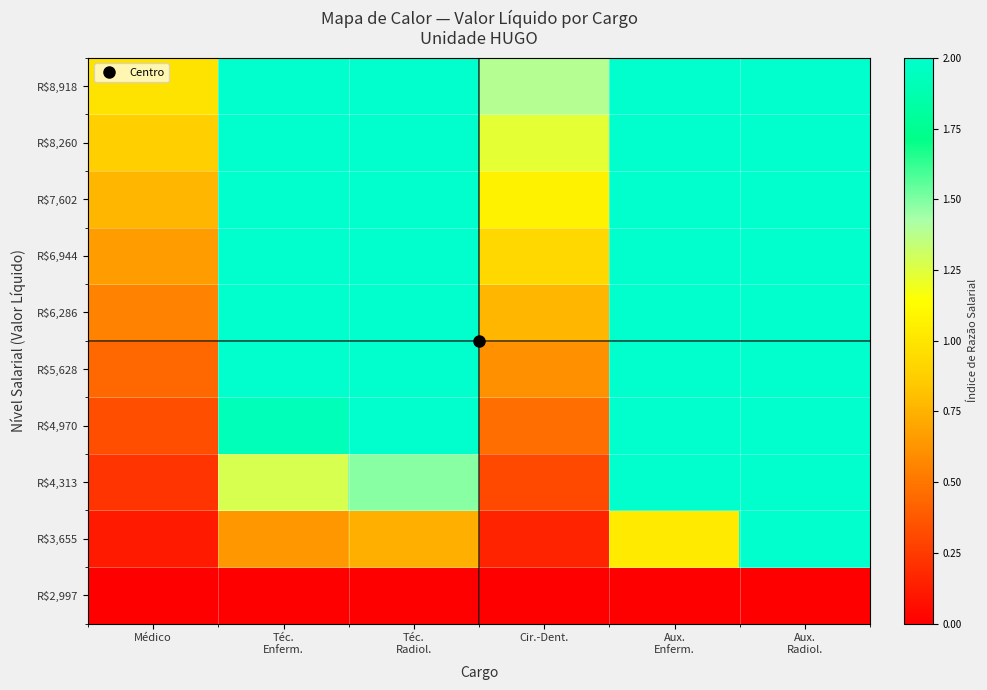

Which series has the largest total across all categories?

R$8,918